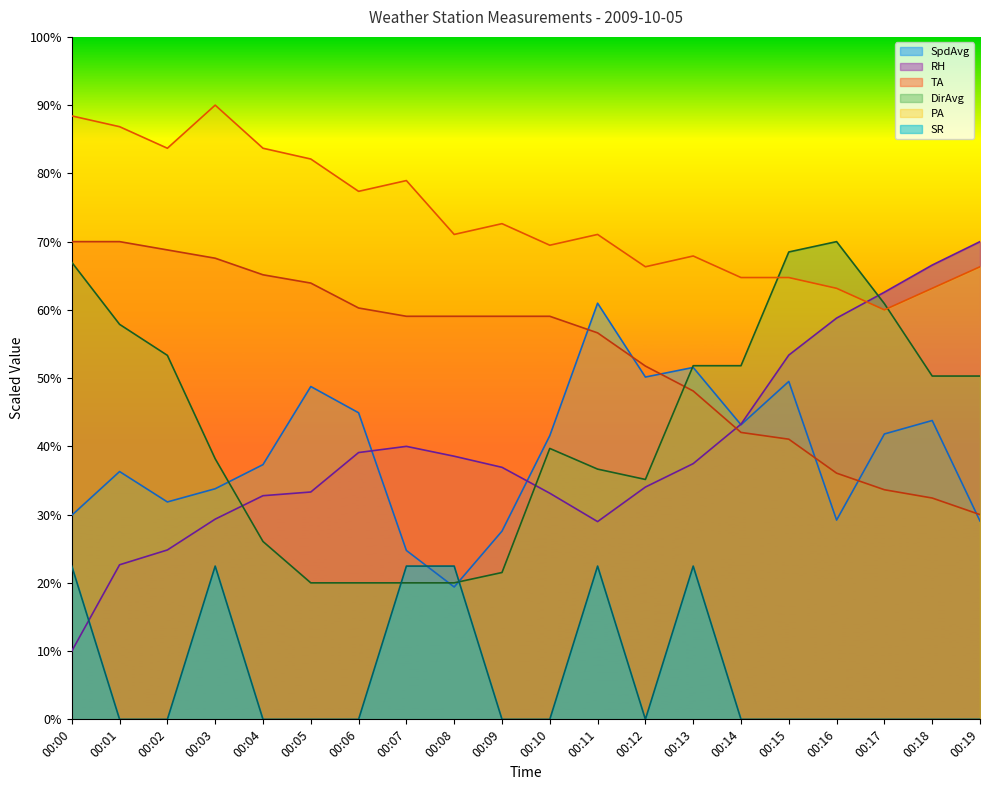

Which category has the highest value across all series?

00:03